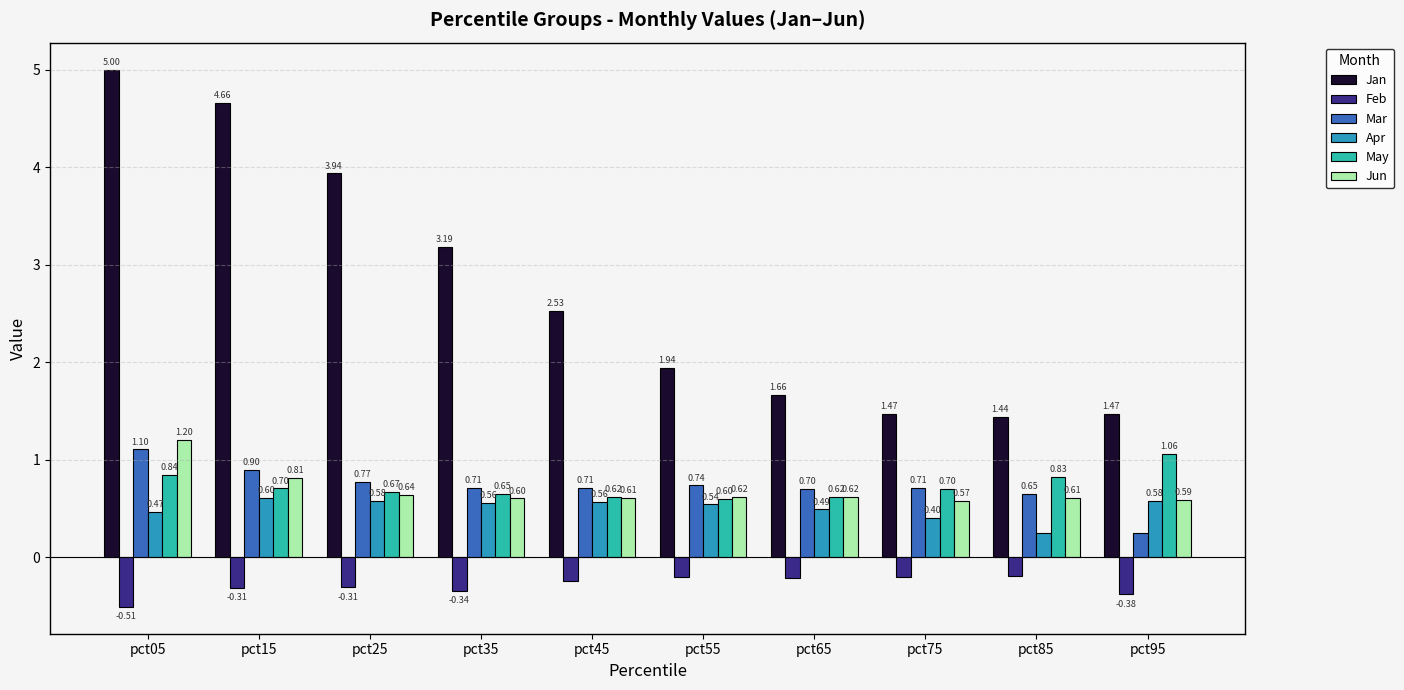

What is the difference between the maximum and minimum values in the Mar series?

0.9